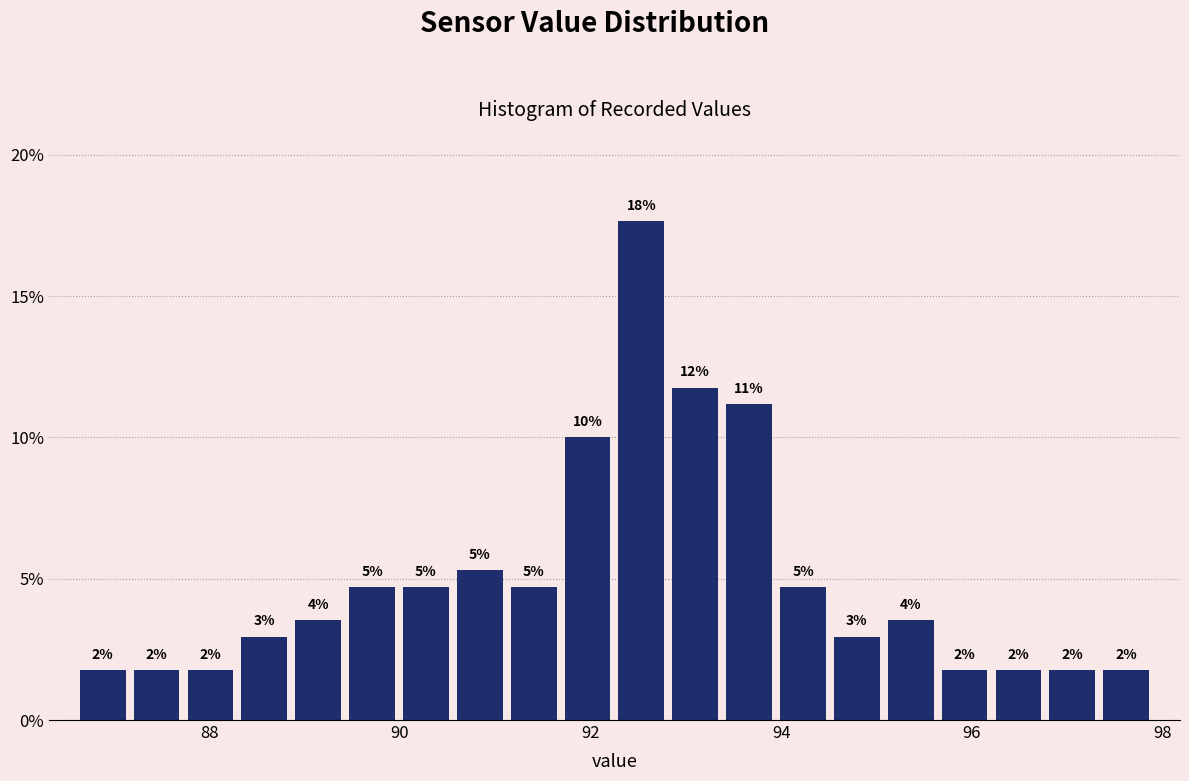

Around what value on the x-axis is the tallest bar? Give the approximate position of its centre, as read against the axis.

92.6